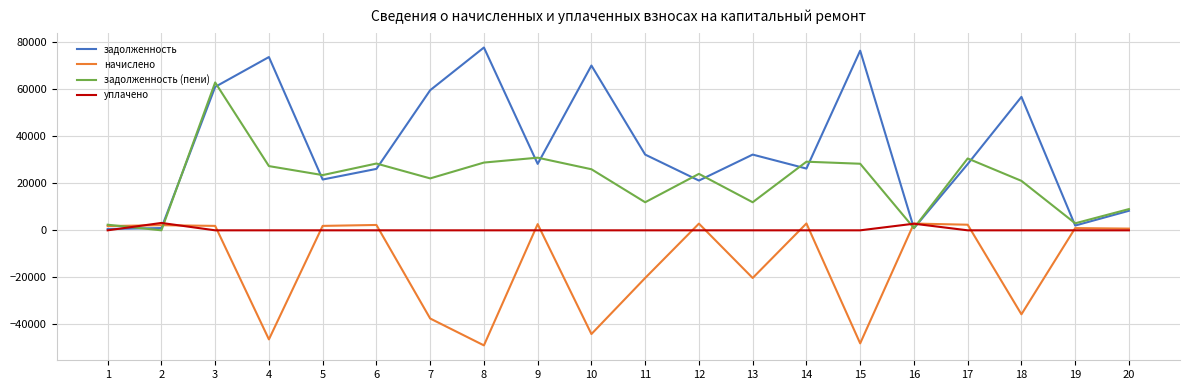

Is the value of задолженность (пени) at 12 greater than the value of начислено at 1?

Yes